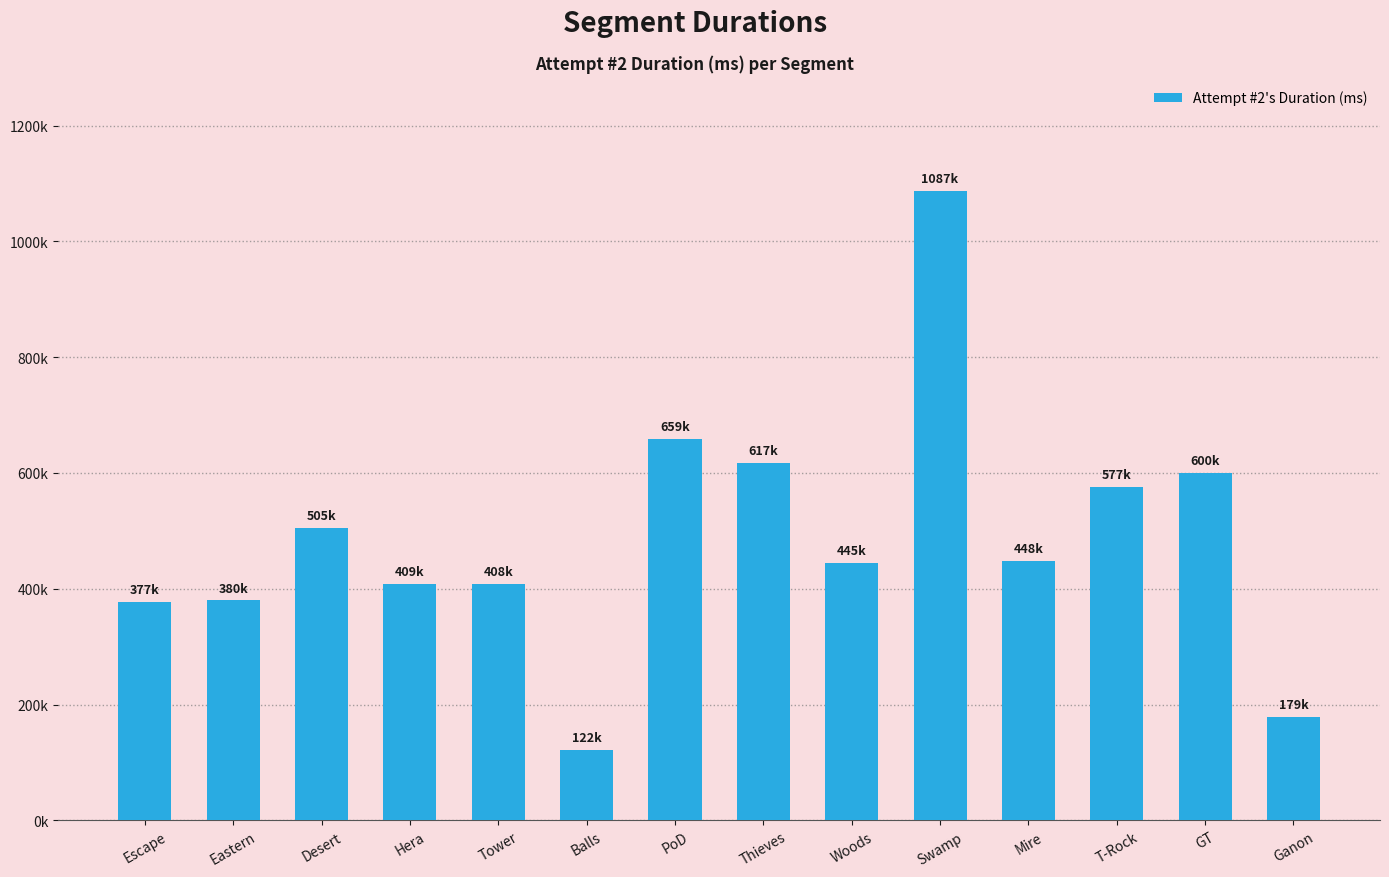

What position from the right is PoD?

8